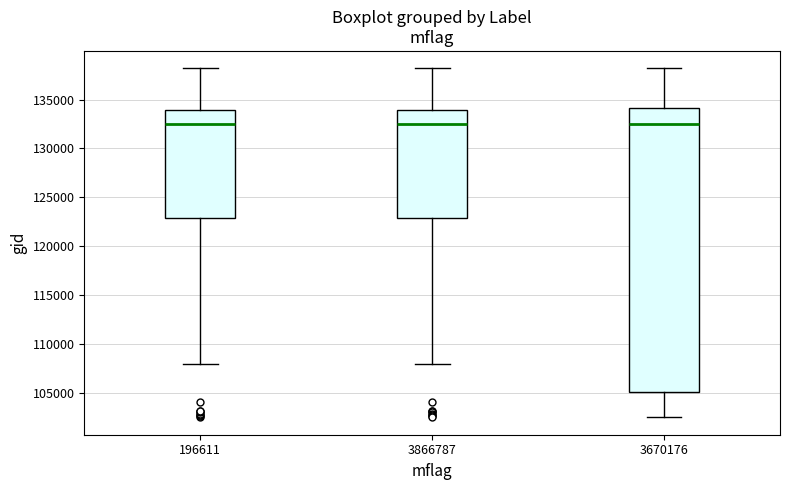

Reading left to right, read every box against the y-axis: the position of its median line, the range the box covers, and the ends of its whiskers. The values are not printed on the chart, so give them approximately, as read against the axis.

196611: median 132500, box 123000 to 134000, whiskers 108000 to 138000
3866787: median 132500, box 123000 to 134000, whiskers 108000 to 138000
3670176: median 132500, box 105000 to 134000, whiskers 102500 to 138000